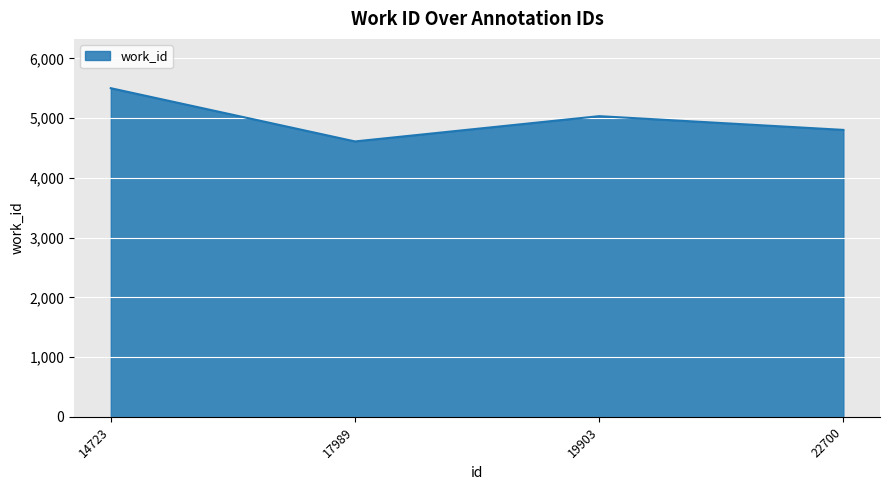

What is the smallest value displayed?

4610